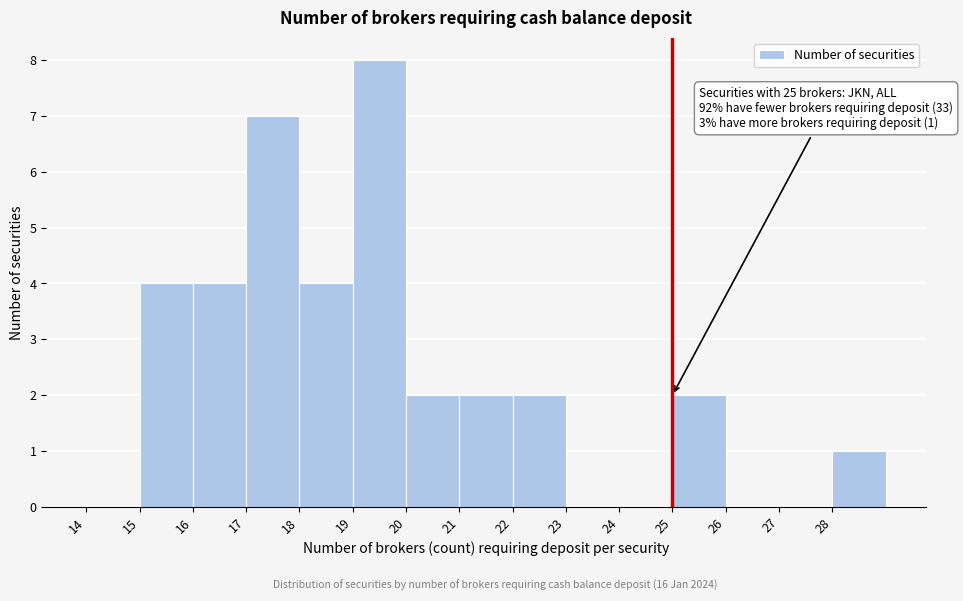

Which range on the x-axis has the tallest bar?

19 to 20